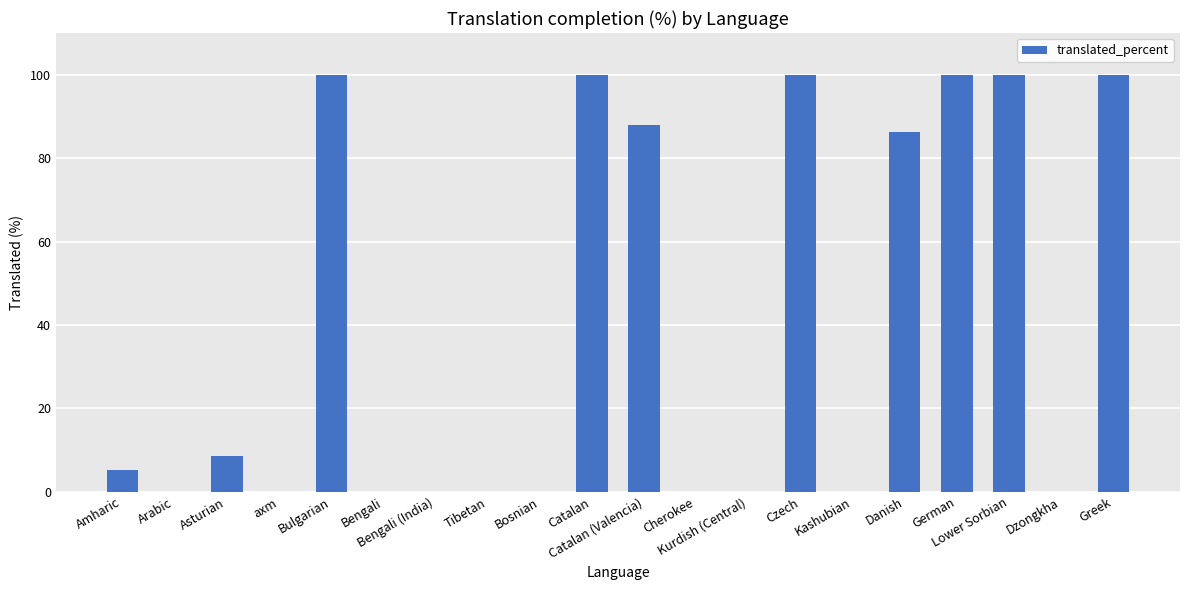

What is the greatest value displayed?

100.0